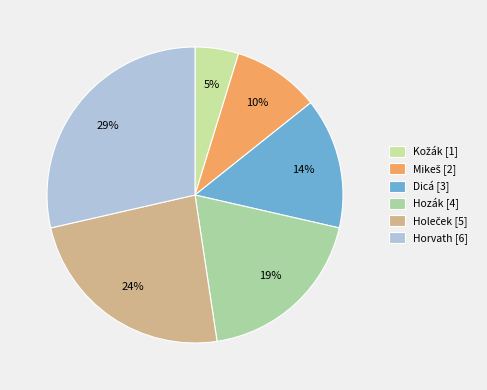

What is the largest slice in the pie chart?

Horvath